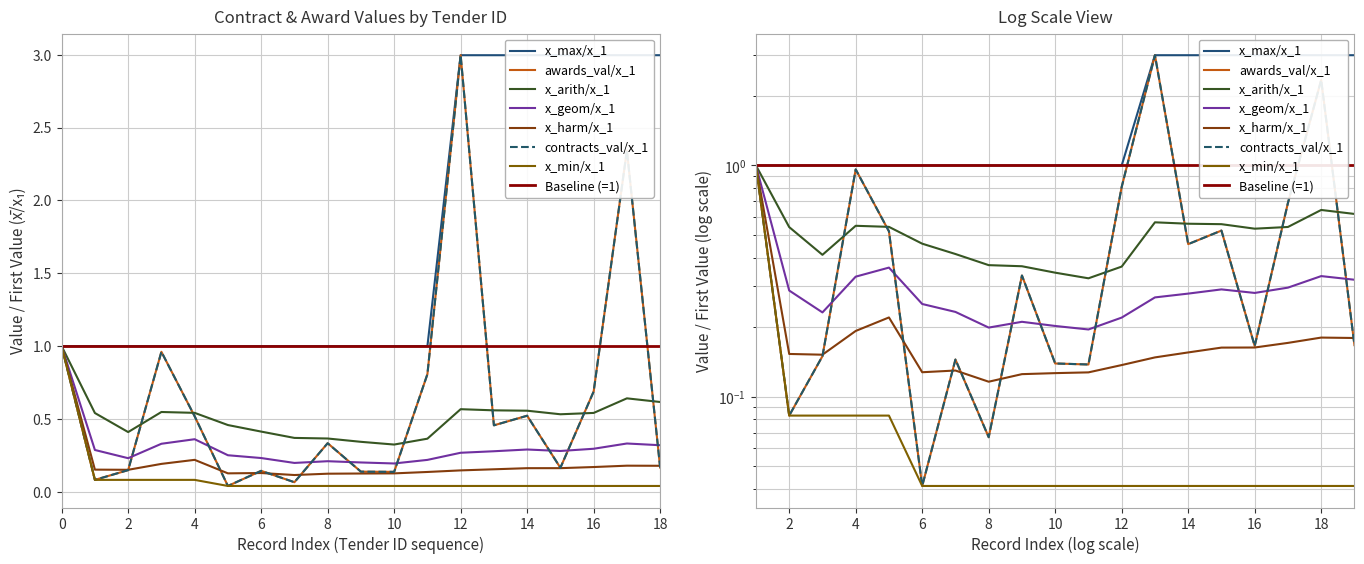

True or false: awards.value.amount and contracts.value.amount intersect in this chart.

False